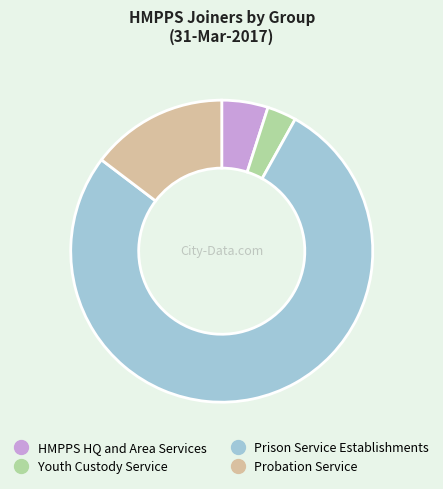

Which slice represents more than half of the pie?

Prison Service Establishments